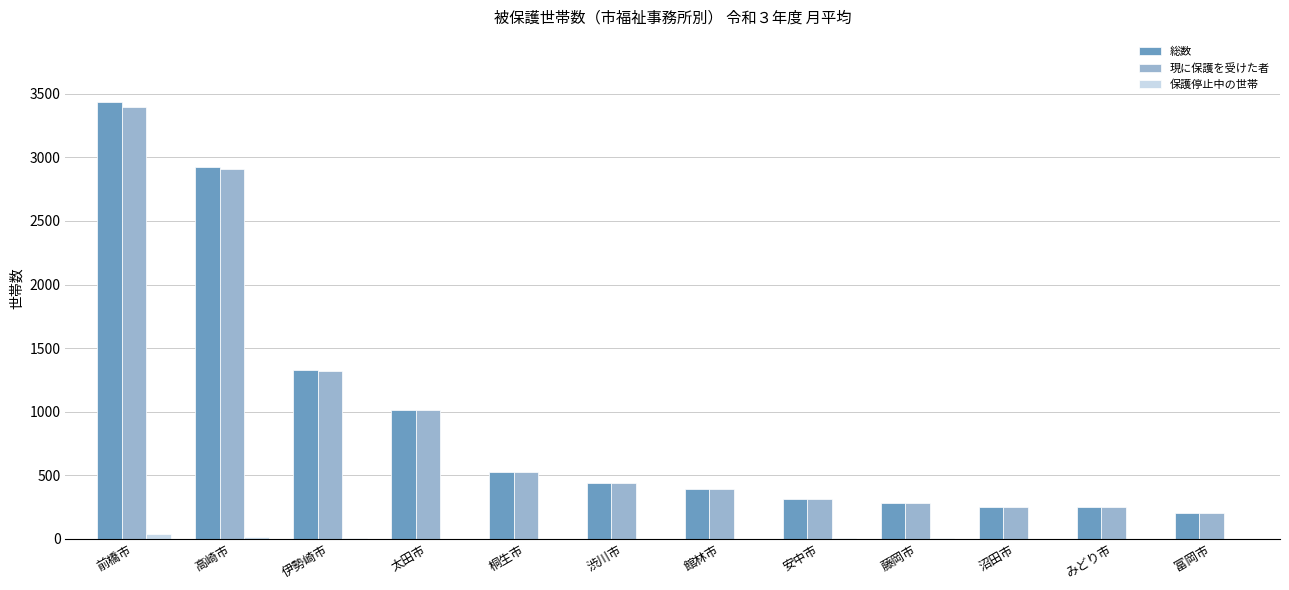

At which category is the sum across all series the highest?

前橋市